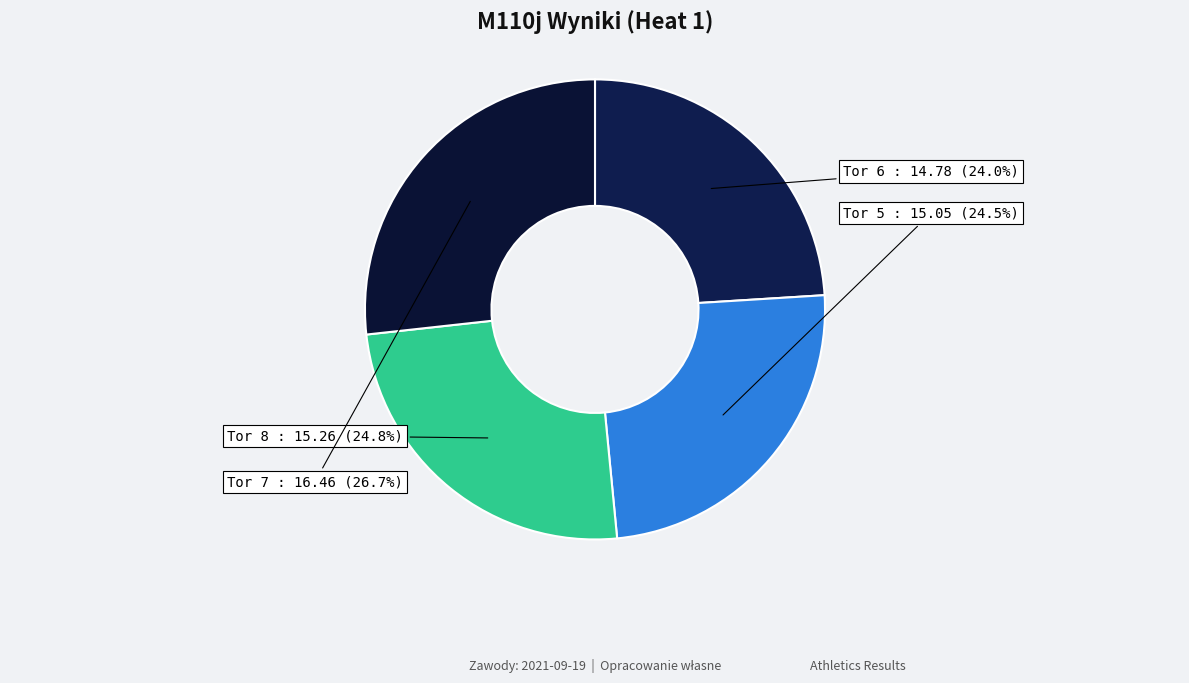

What is the ratio of the value at Tor 8 to the value at Tor 7?

0.9